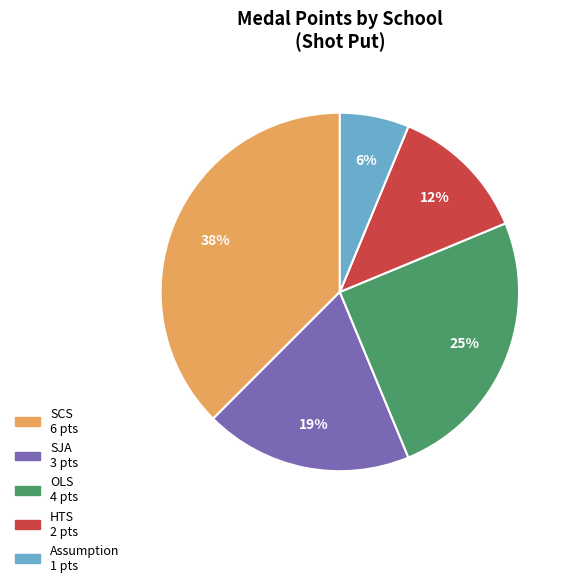

Do SCS and SJA together represent more than half of the pie?

Yes